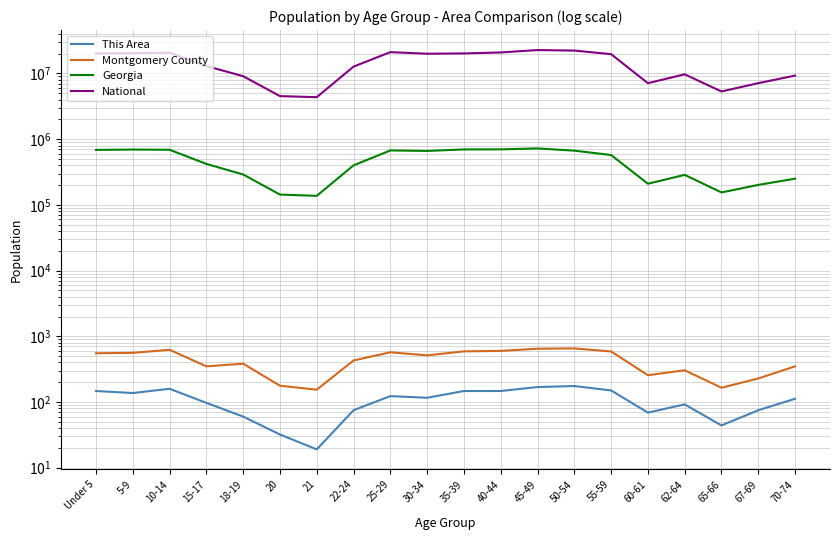

Reading left to right, what are all the values shown in this chart?

This Area: Under 5=147	5-9=137	10-14=159	15-17=97	18-19=60	20=32	21=19	22-24=75	25-29=123	30-34=116	35-39=147	40-44=147	45-49=169	50-54=175	55-59=150	60-61=69	62-64=92	65-66=44	67-69=75	70-74=112
Montgomery County: Under 5=552	5-9=560	10-14=623	15-17=349	18-19=383	20=177	21=154	22-24=429	25-29=571	30-34=513	35-39=590	40-44=600	45-49=647	50-54=654	55-59=588	60-61=256	62-64=304	65-66=165	67-69=228	70-74=349
Georgia: Under 5=686785	5-9=695161	10-14=689684	15-17=419922	18-19=290077	20=143471	21=137251	22-24=399358	25-29=673935	30-34=661625	35-39=698059	40-44=699481	45-49=722661	50-54=668591	55-59=573551	60-61=209870	62-64=286136	65-66=154645	67-69=201362	70-74=250422
National: Under 5=20201362	5-9=20348657	10-14=20677194	15-17=12954254	18-19=9086089	20=4519129	21=4354294	22-24=12712576	25-29=21101849	30-34=19962099	35-39=20179642	40-44=20890964	45-49=22708591	50-54=22298125	55-59=19664805	60-61=7113727	62-64=9704197	65-66=5319902	67-69=7115361	70-74=9278166